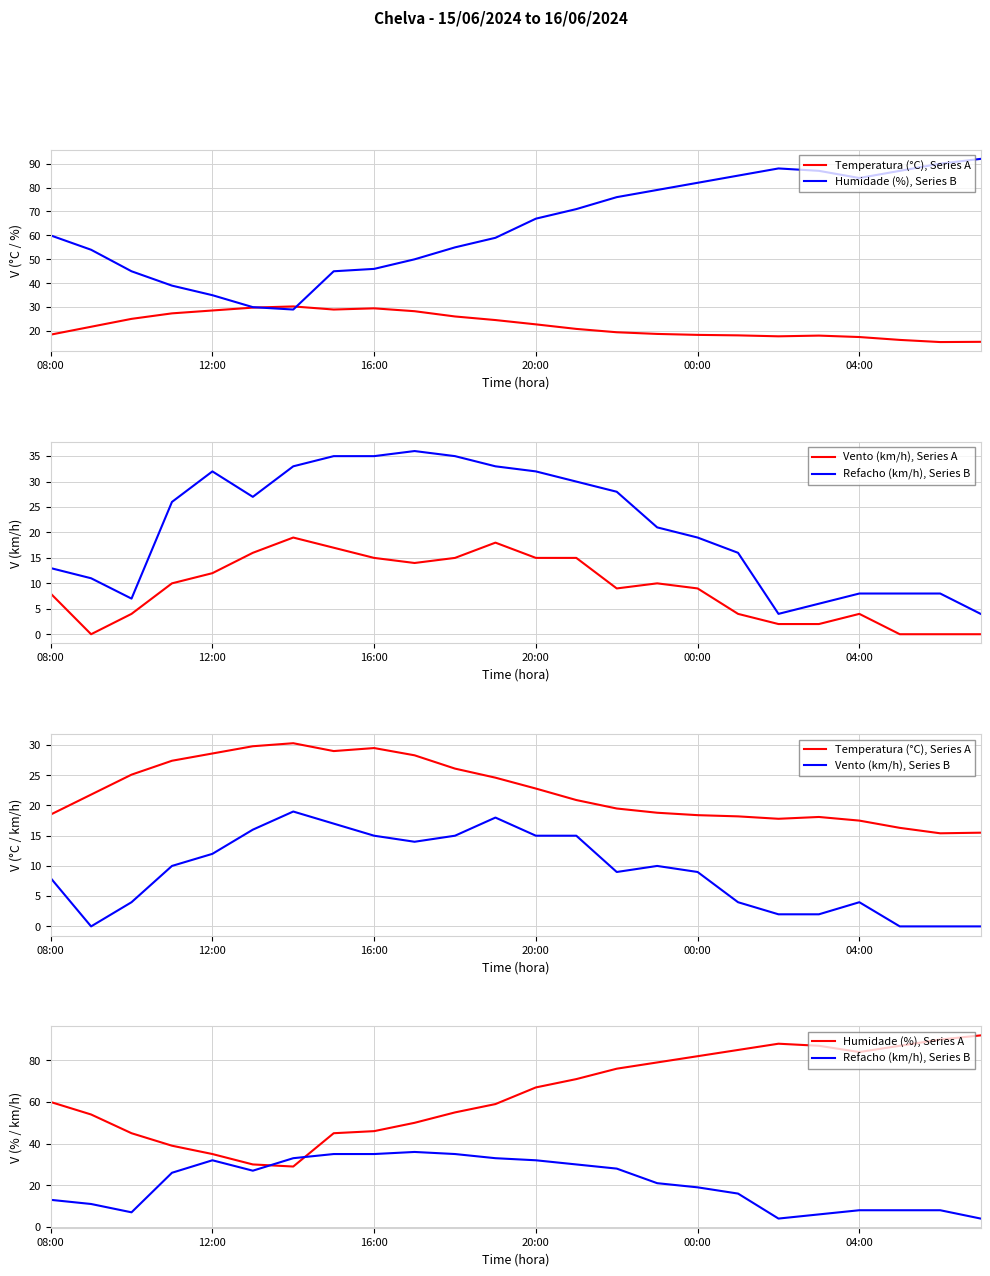

In Vento (km/h), Series A, how many points are higher than both neighbors (excluding endpoints)?

4